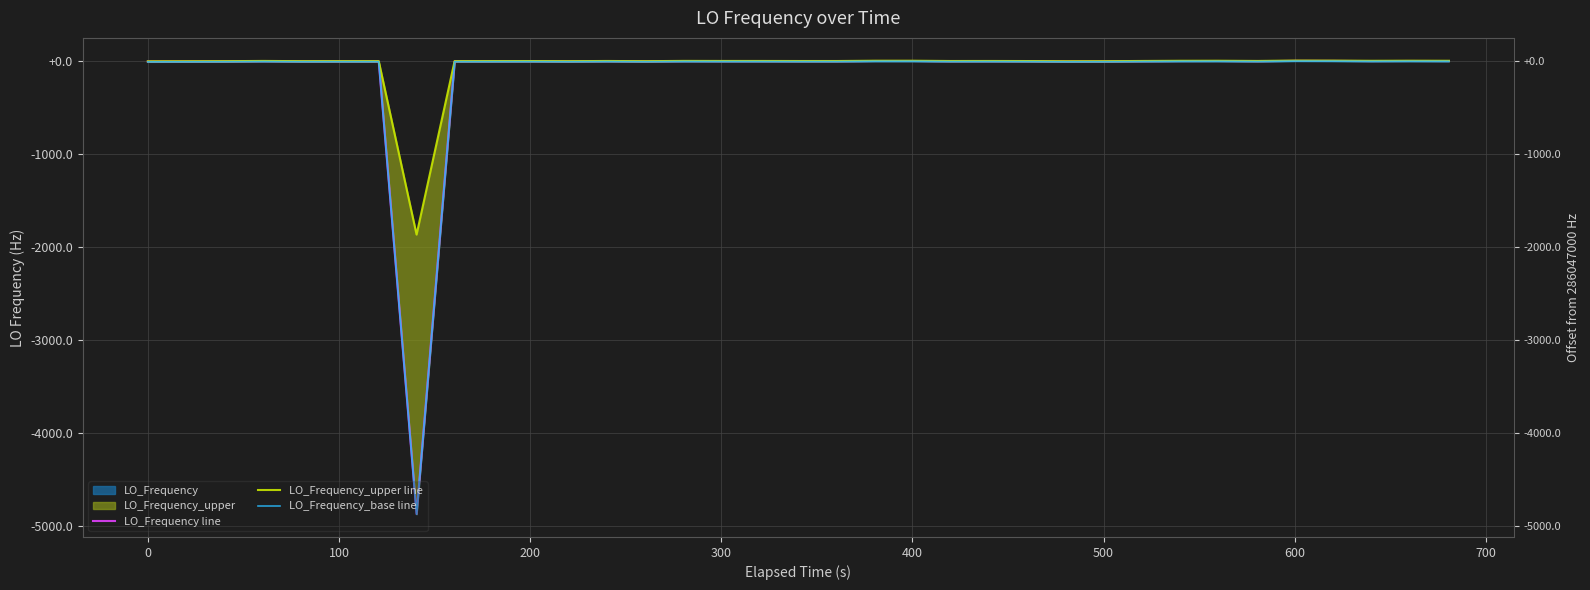

At which category does the chart reach its peak across all series?

34